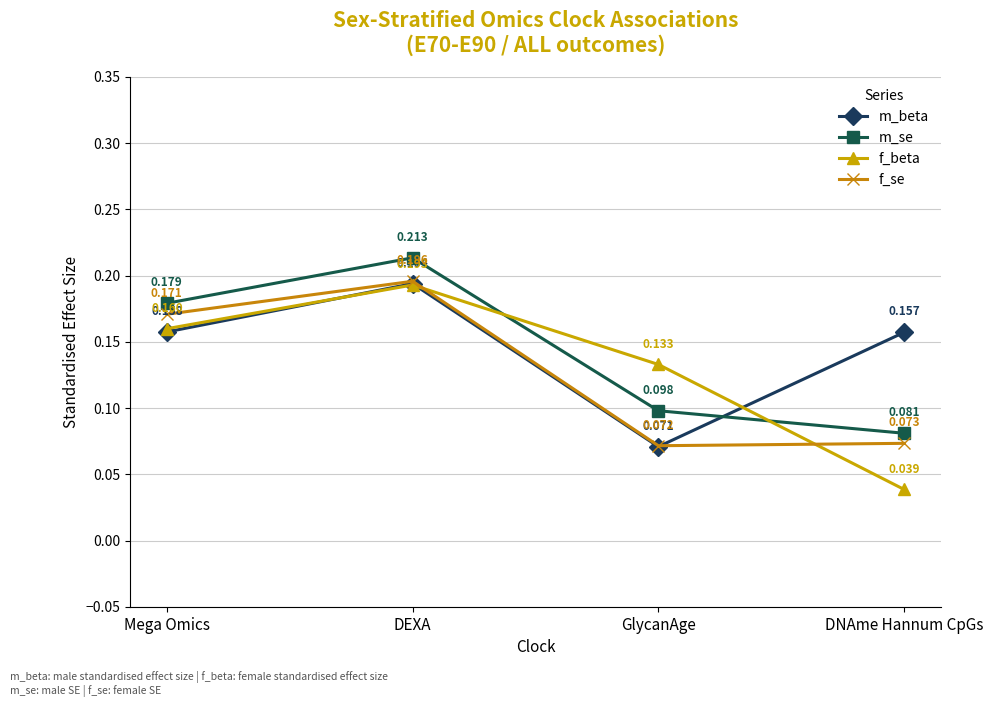

How many interior local valleys does the m_beta series have?

1